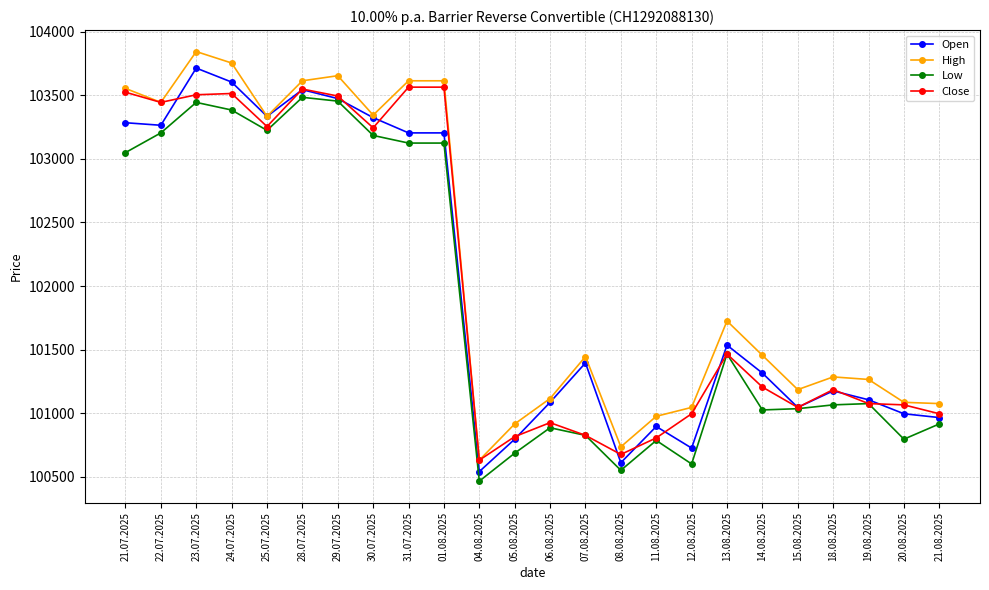

Is the value of Open at 14.08.2025 greater than the value of Low at 24.07.2025?

No